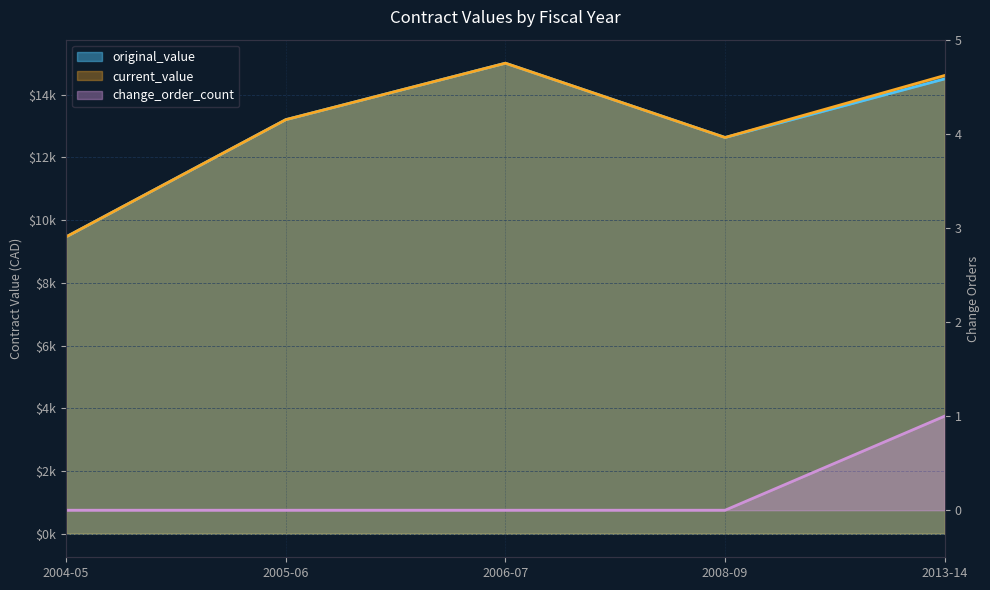

How many data points in original_value are less than 13200?

2